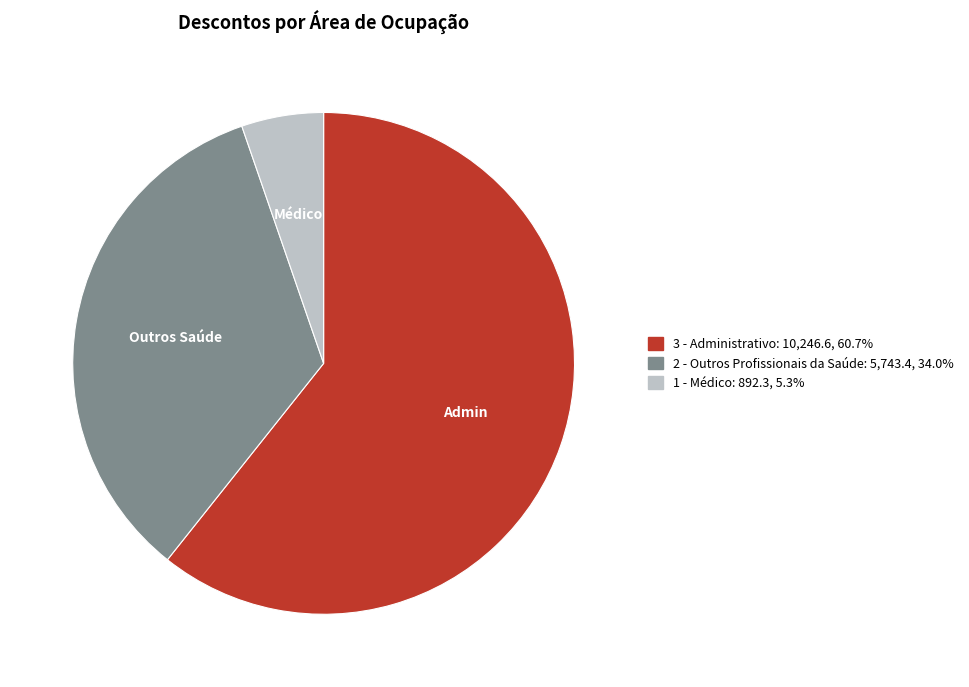

How many segments does this pie chart have?

3